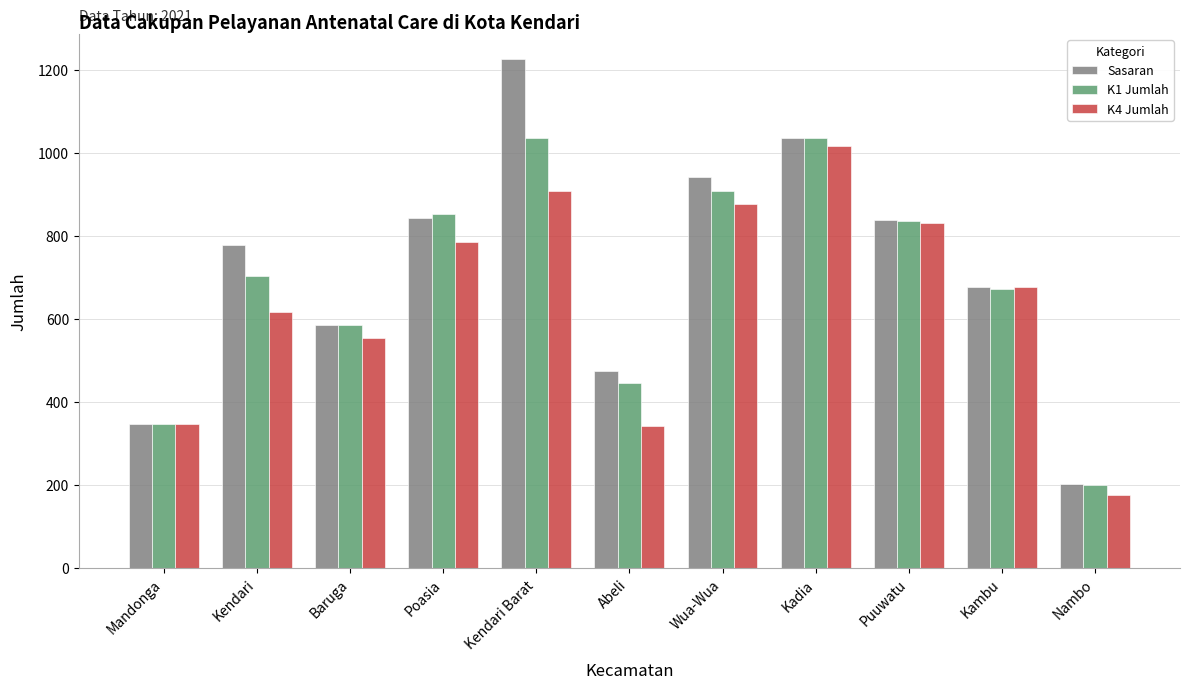

True or false: K4 Jumlah has a value of 1016 at Kadia.

True